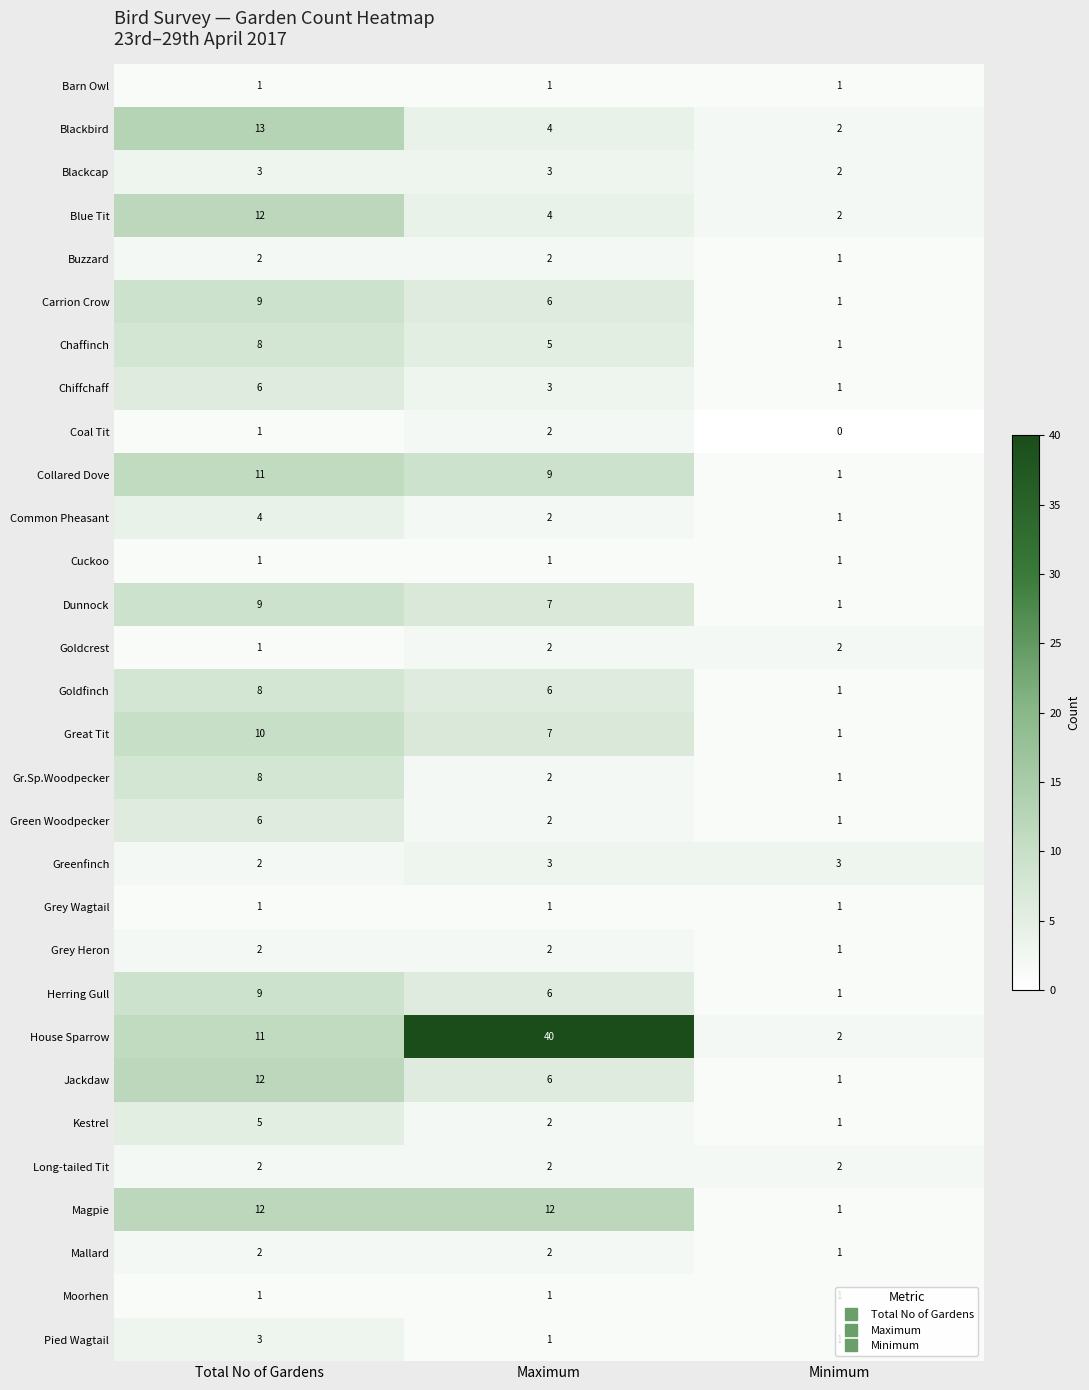

Which series has the largest total across all categories?

House Sparrow